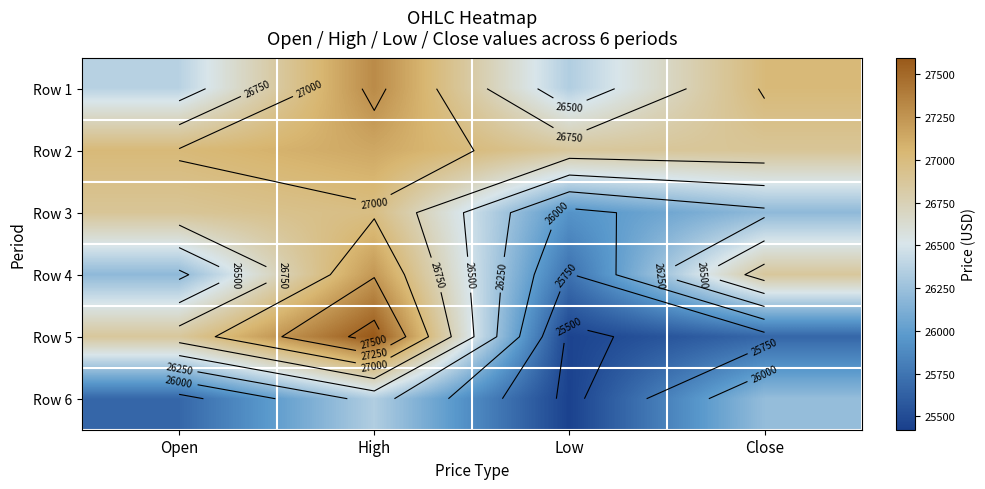

The value of Row 5 at High is 37407.5. True or false?

False